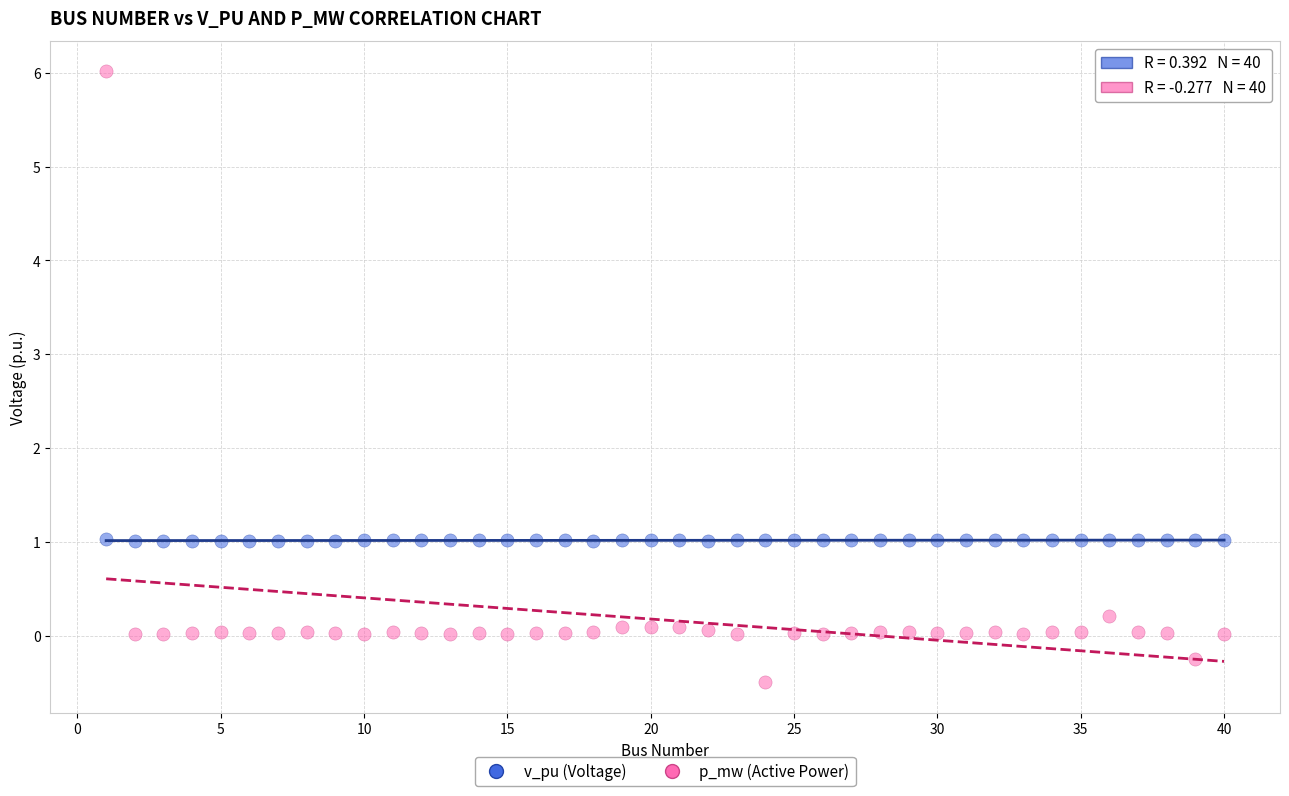

Which series reaches the maximum Y coordinate?

p_mw (Active Power)